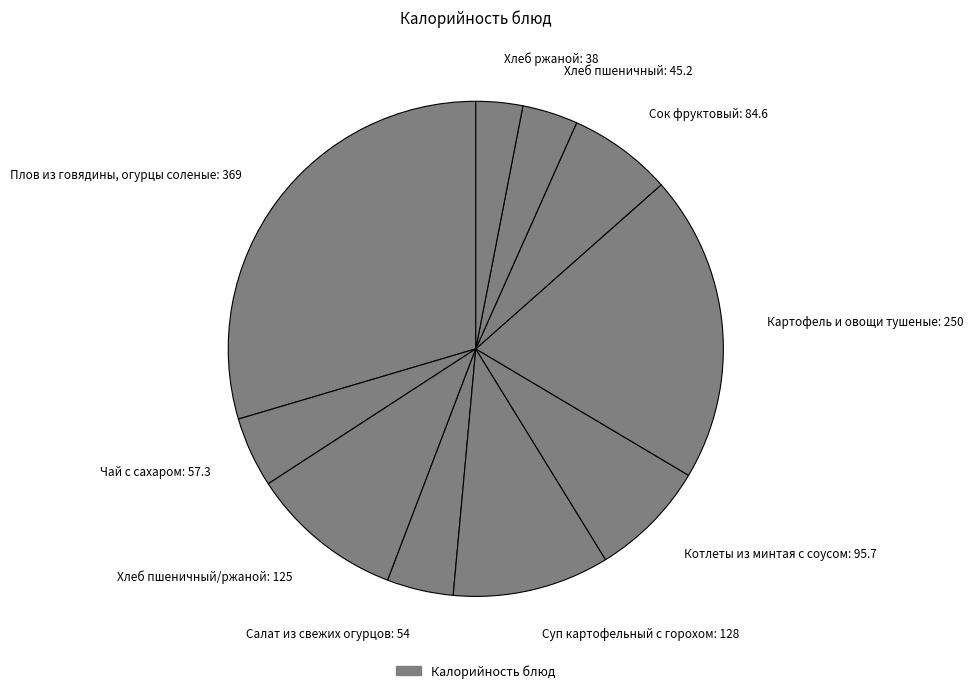

What is the smallest slice in the pie chart?

Хлеб ржаной: 38